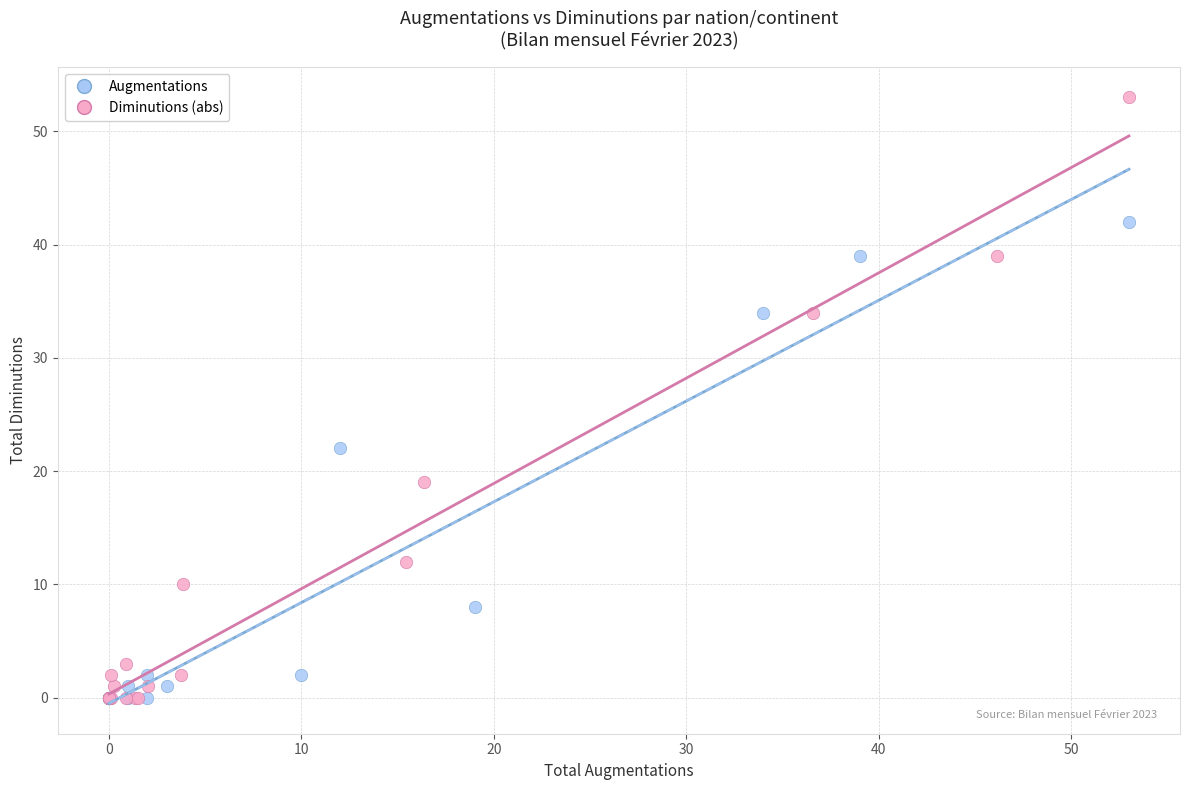

Which series contains the highest Y value?

Diminutions (abs)